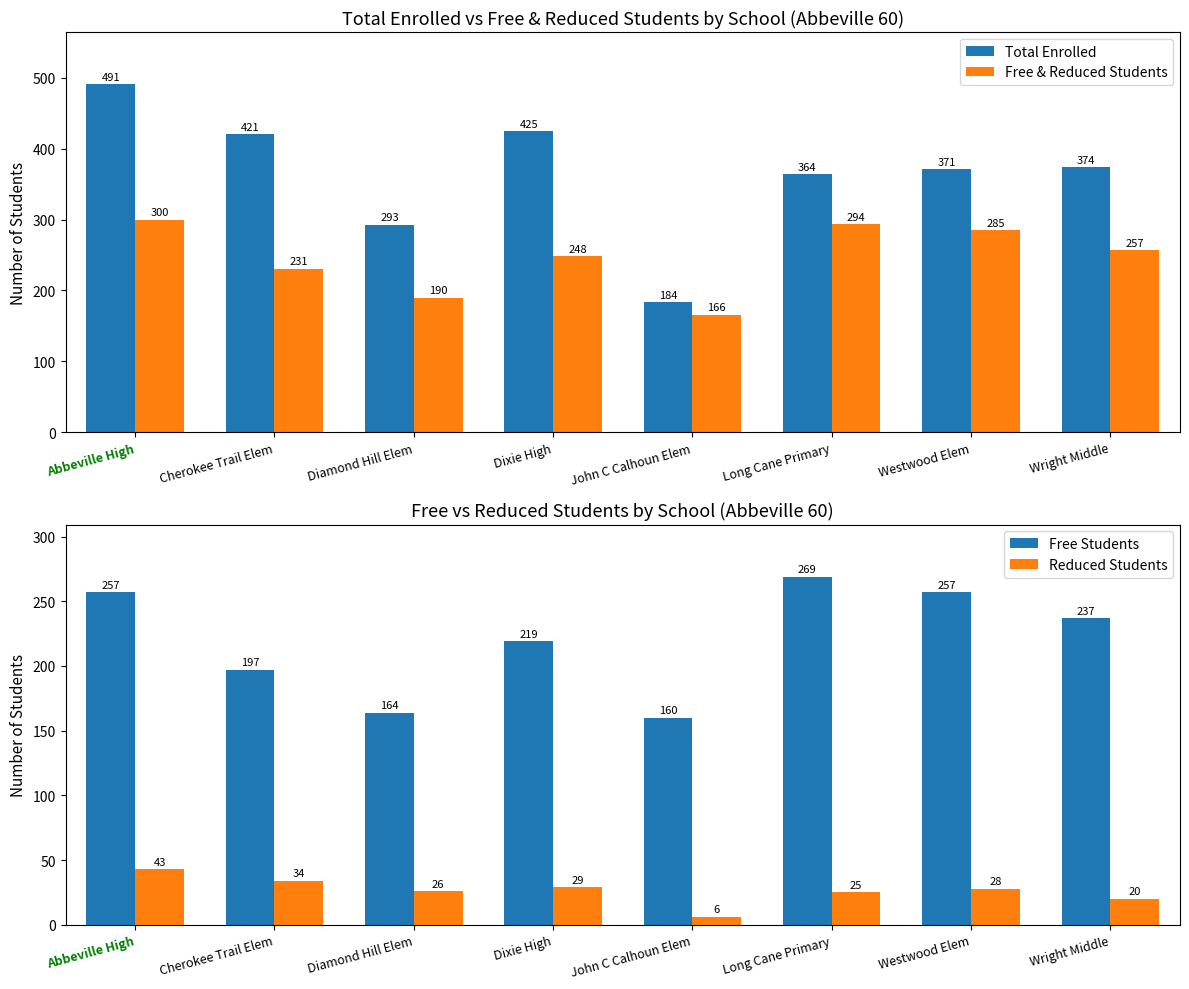

What is the label of the 8th bar from the right?

Abbeville High